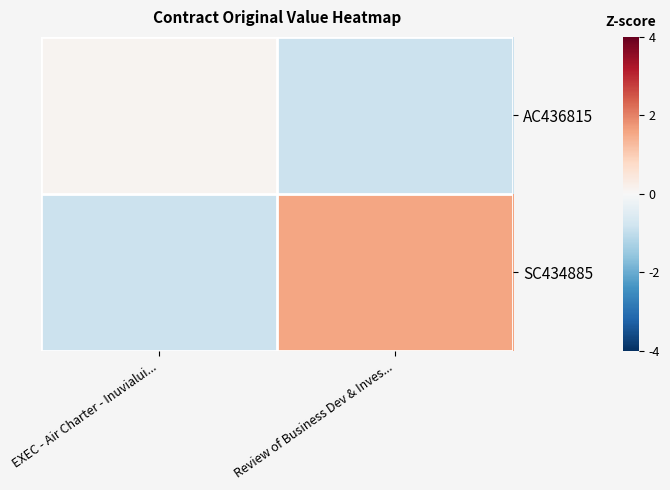

List the series in order of their overall mean, lowest first.

AC436815, SC434885